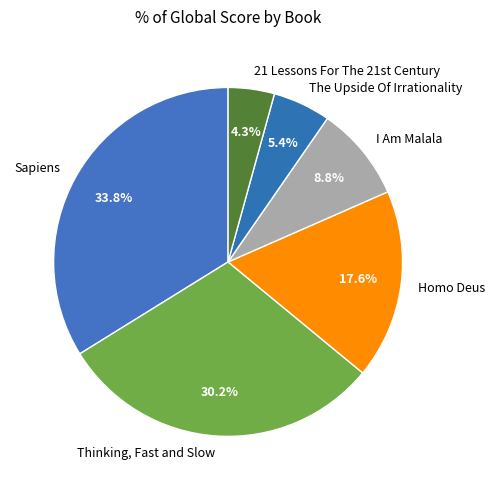

Does Homo Deus account for over 50% of the chart?

No